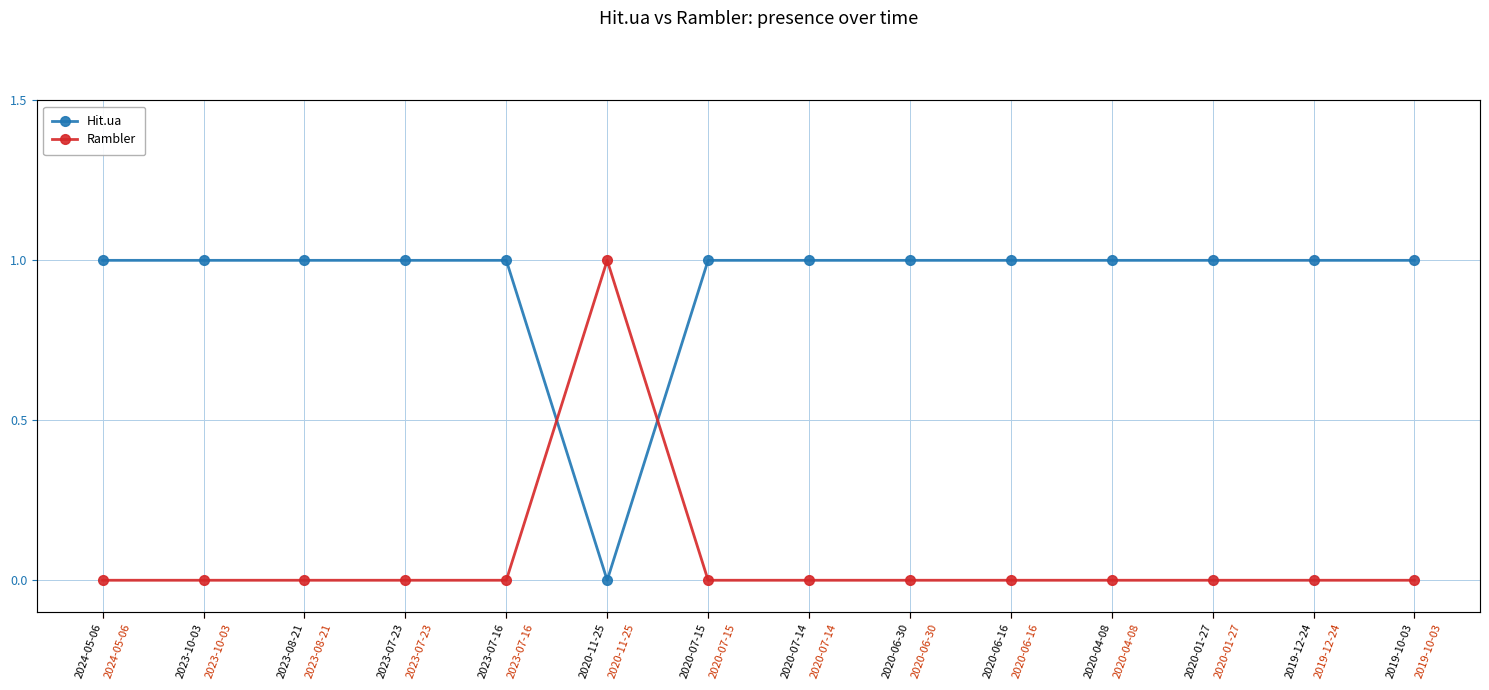

True or false: Hit.ua has a value of 1 at 2023-07-23.

False